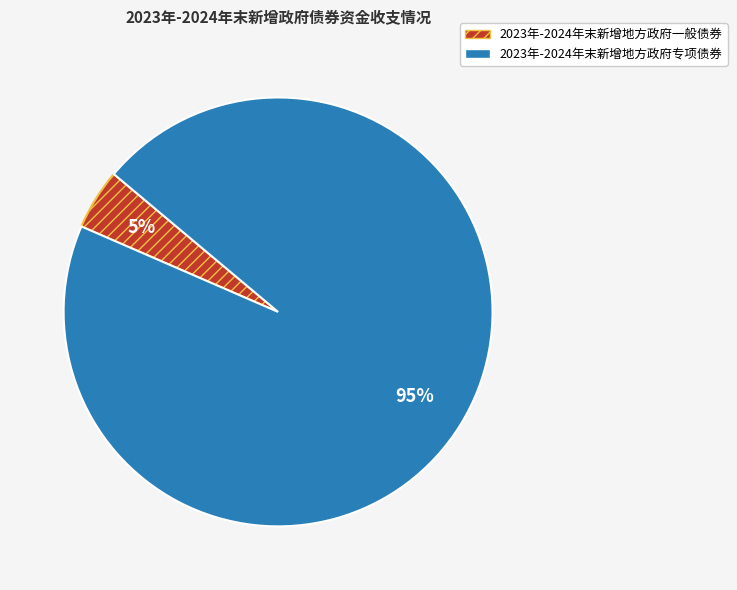

Count the number of slices in the pie.

2